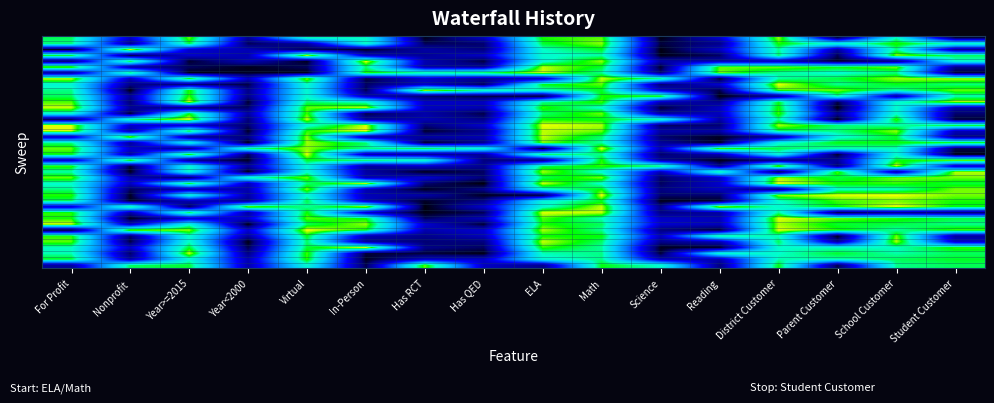

At how many categories does at least one series exceed 0?

16